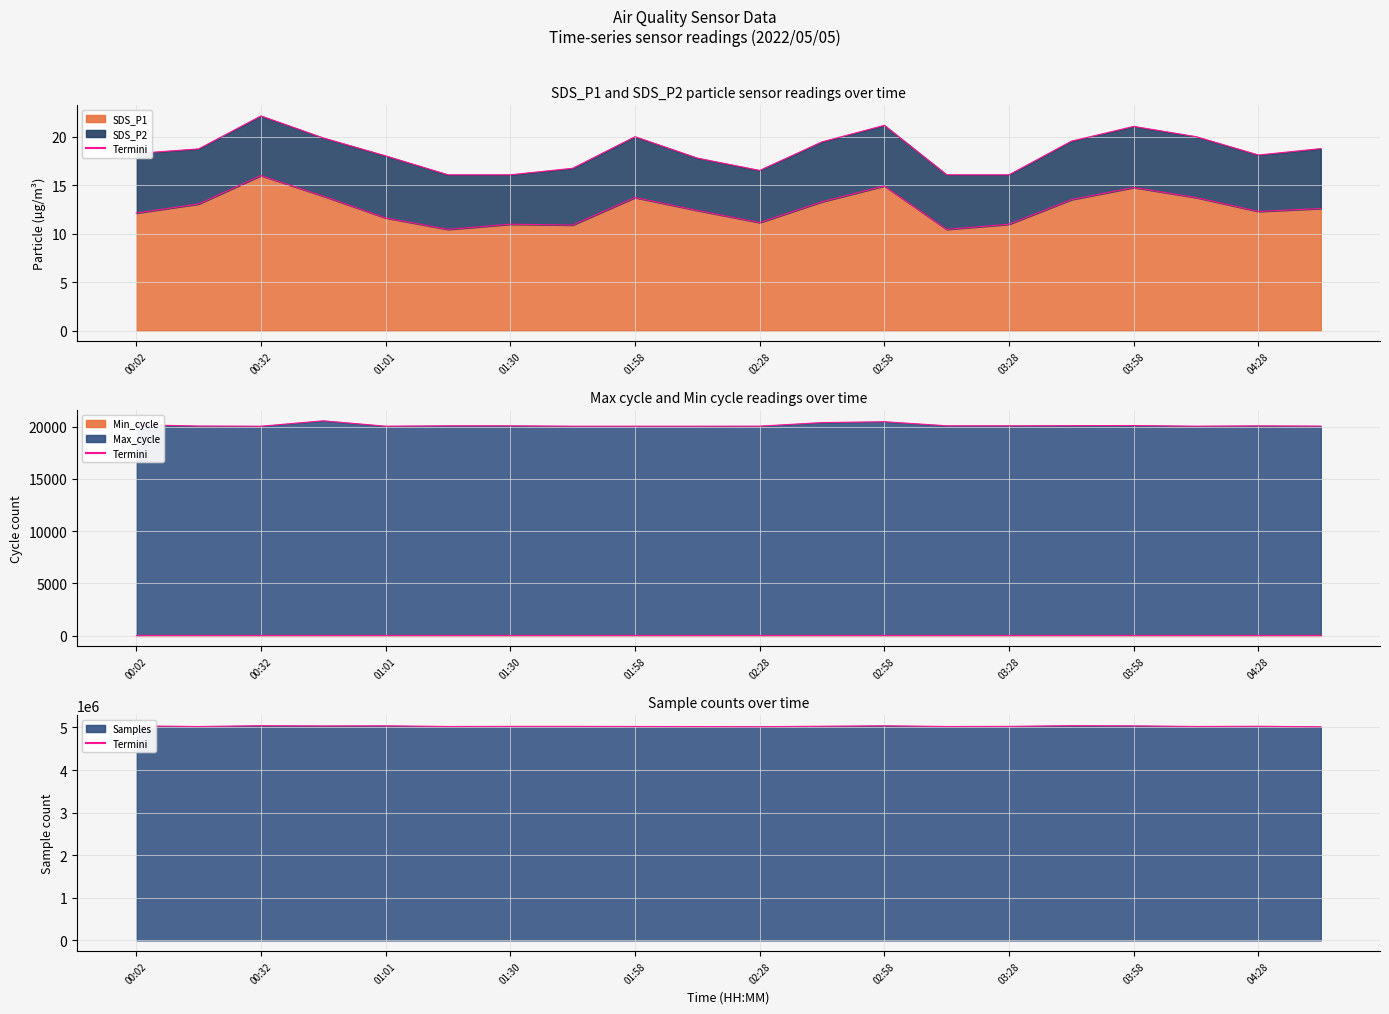

Read the Max_cycle value at 04:43.

20045.0